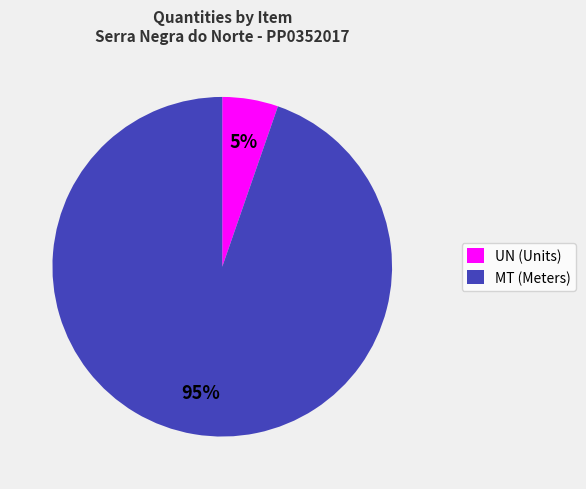

Between UN (Units) and MT (Meters), which is larger?

MT (Meters)